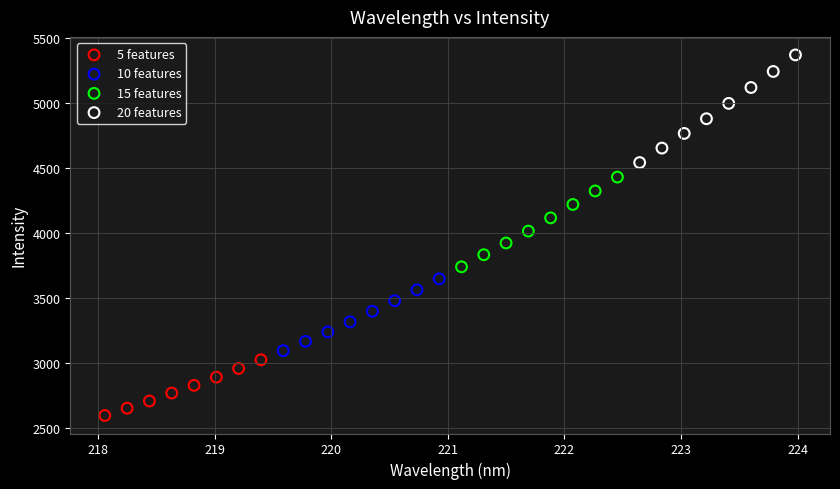

What are all the series names shown in the legend?

5 features, 10 features, 15 features, 20 features